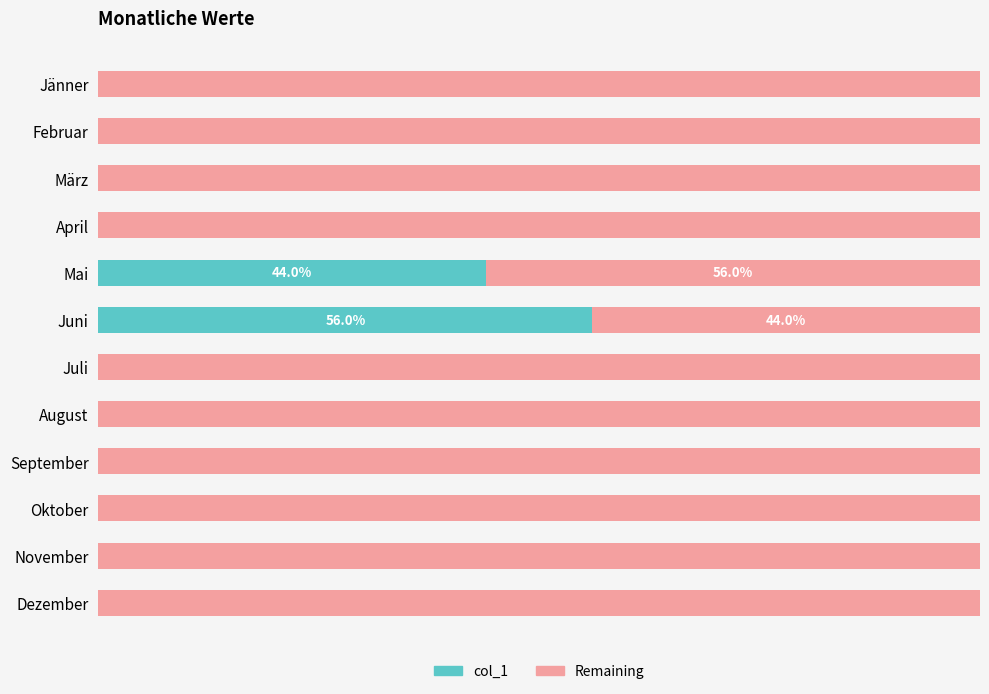

Reading left to right, what are all the values shown in this chart?

col_1: 0.0	0.0	0.0	0.0	44.0	56.0	0.0	0.0	0.0	0.0	0.0	0.0
Remaining: 100.0	100.0	100.0	100.0	56.0	44.0	100.0	100.0	100.0	100.0	100.0	100.0